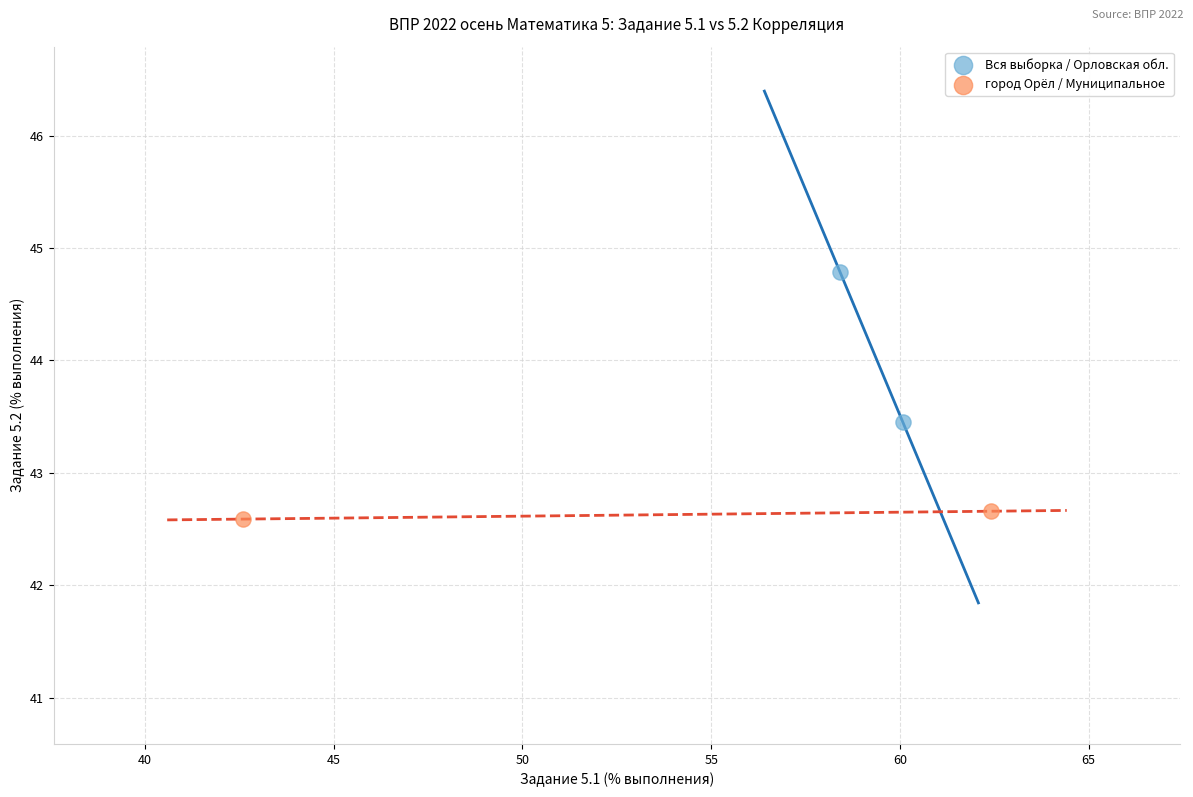

Which series contains the highest Y value?

Вся выборка / Орловская обл.